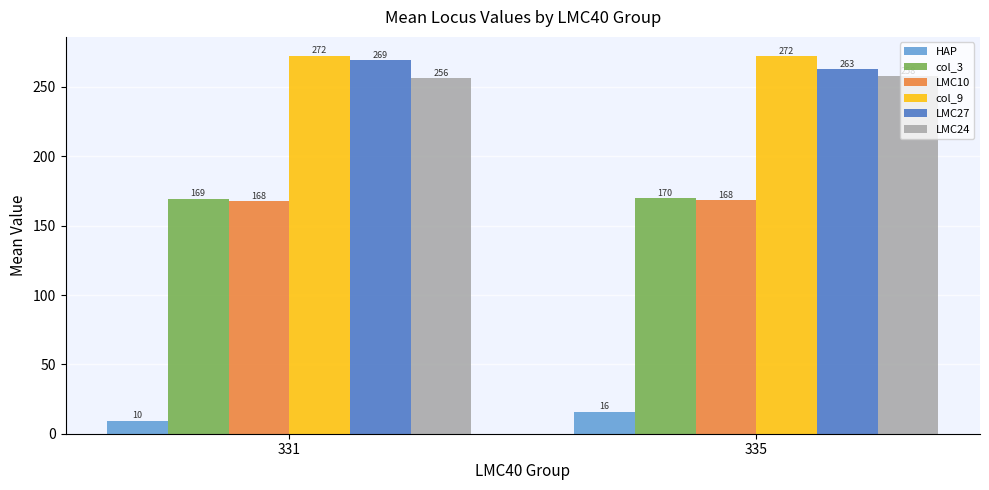

The LMC27 series shows 390.1 at 331. True or false?

False